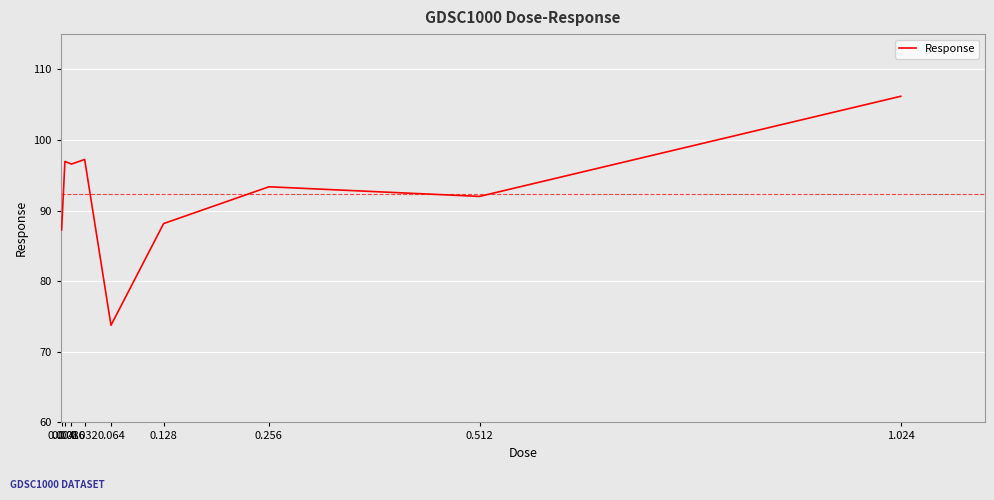

What is the greatest value displayed?

106.2